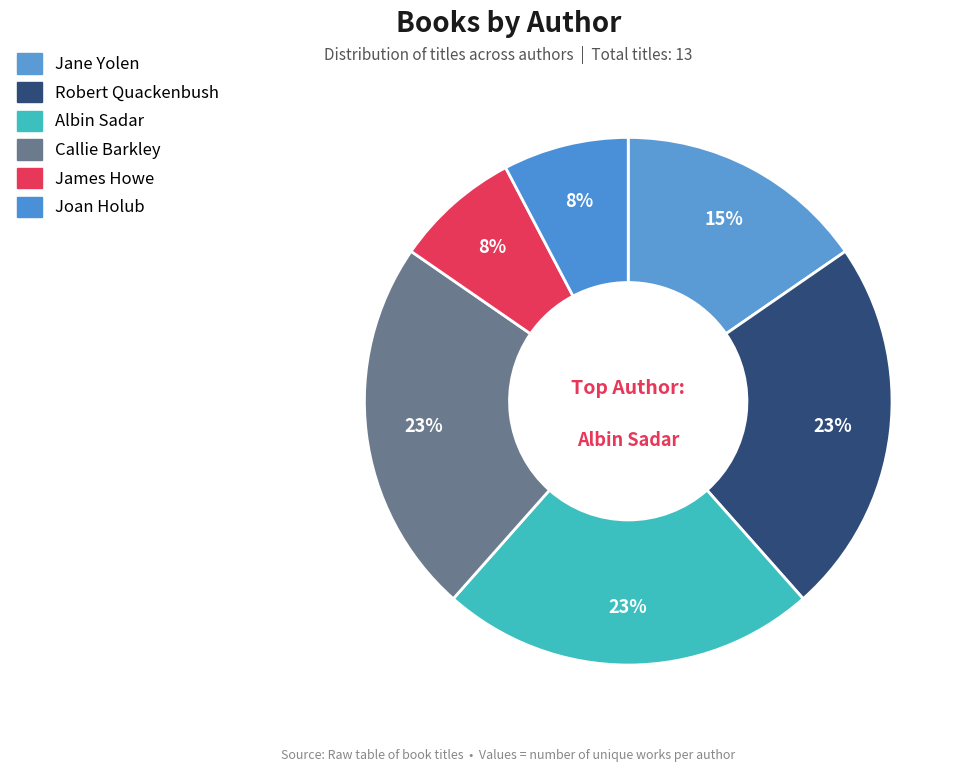

How many segments does this pie chart have?

6